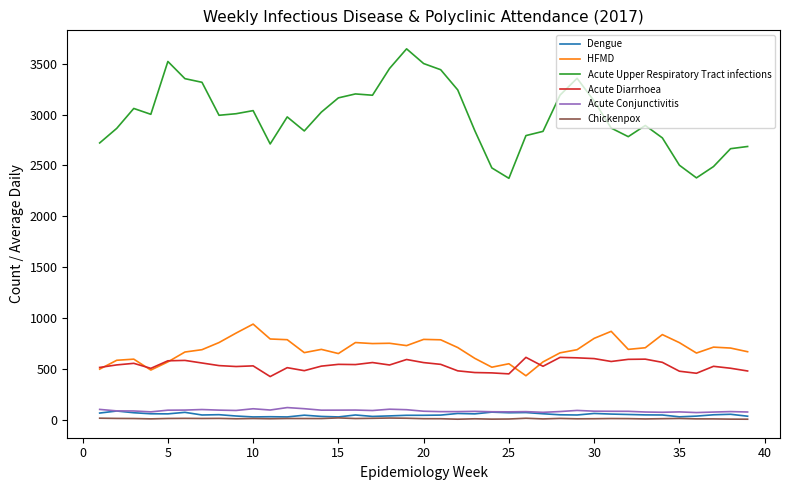

What is the highest value of the HFMD series?

943.0